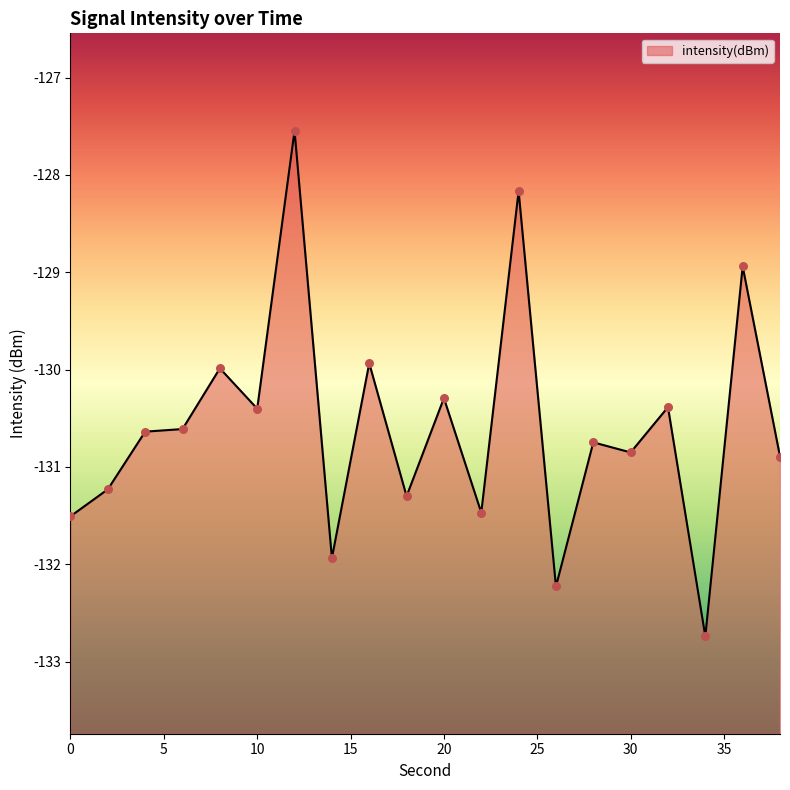

Which has a higher value, 18 or 20?

20